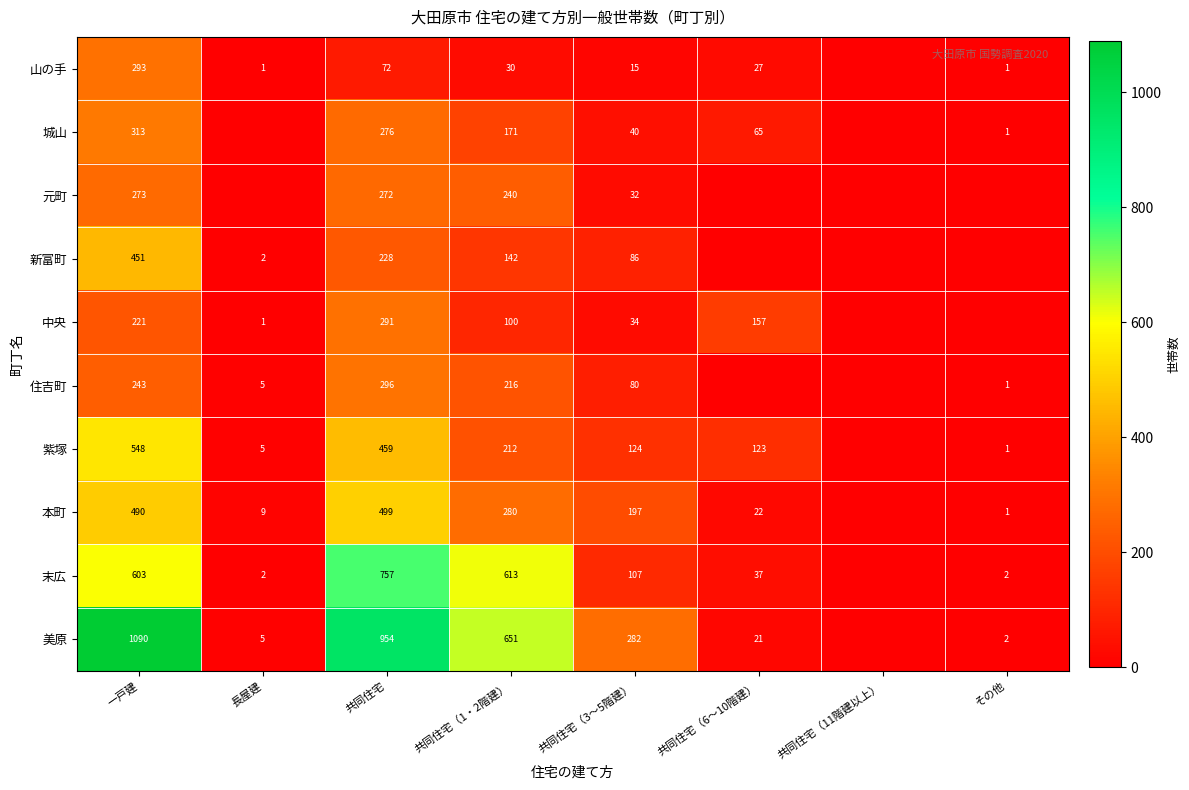

What is the difference between the highest and lowest values at 共同住宅?

882